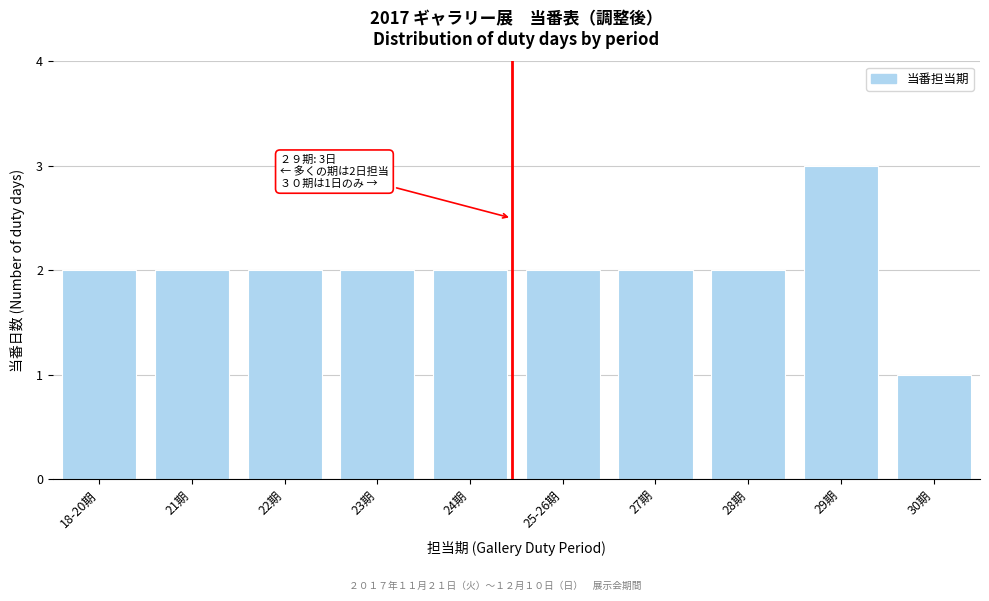

Reading left to right, list all the values displayed in this chart.

2	2	2	2	2	2	2	2	3	1